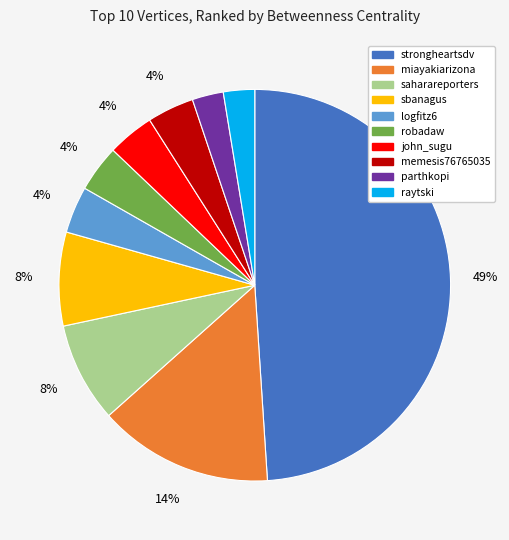

True or false: logfitz6 accounts for 4% of the total.

True